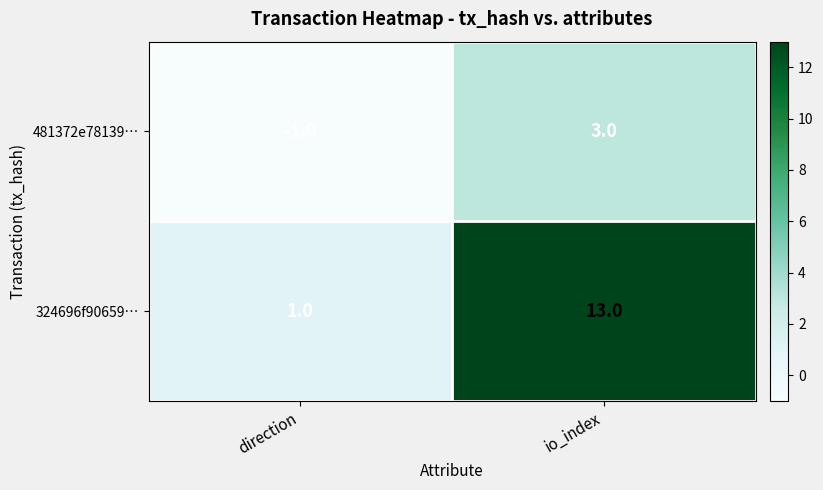

What is the greatest value displayed?

13